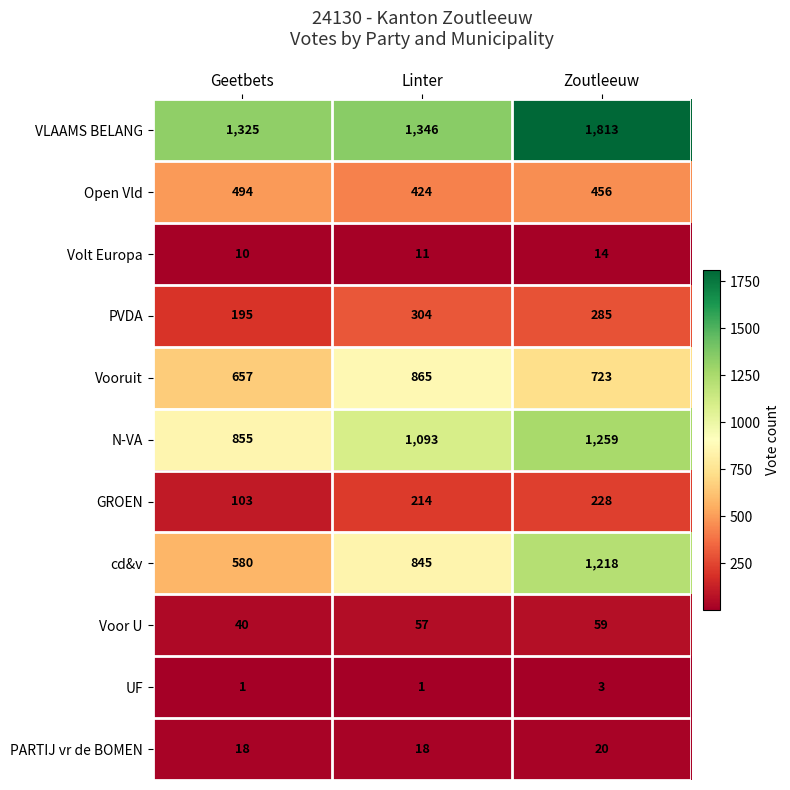

Count the cd&v values in the range 580 to 1218.

3